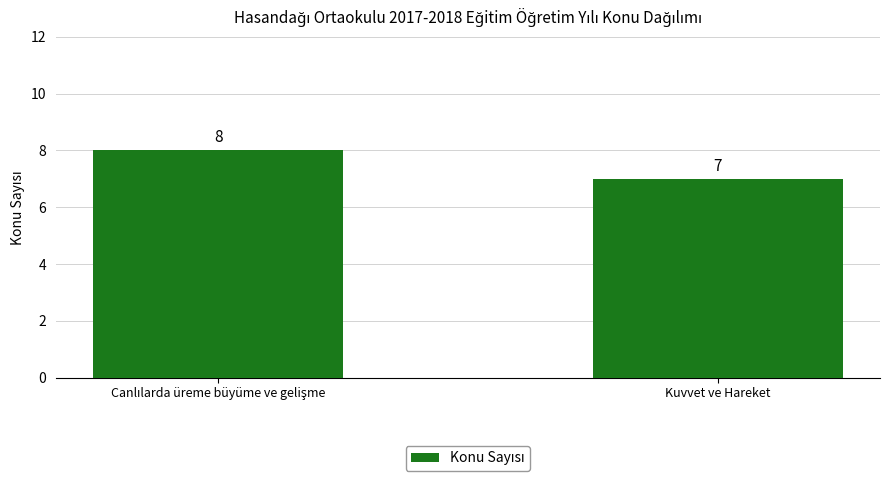

What is the value of the 1st bar from the left?

8